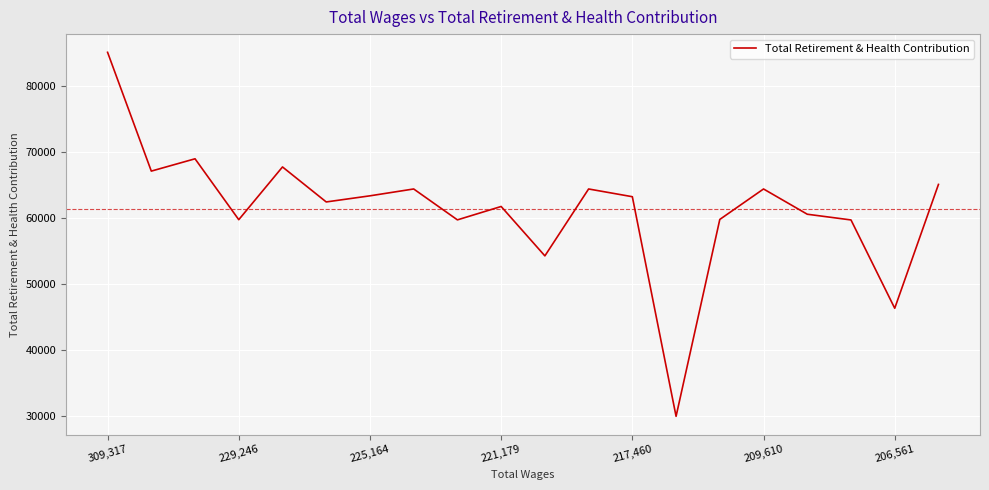

Is this an area chart (filled region under the line)?

No